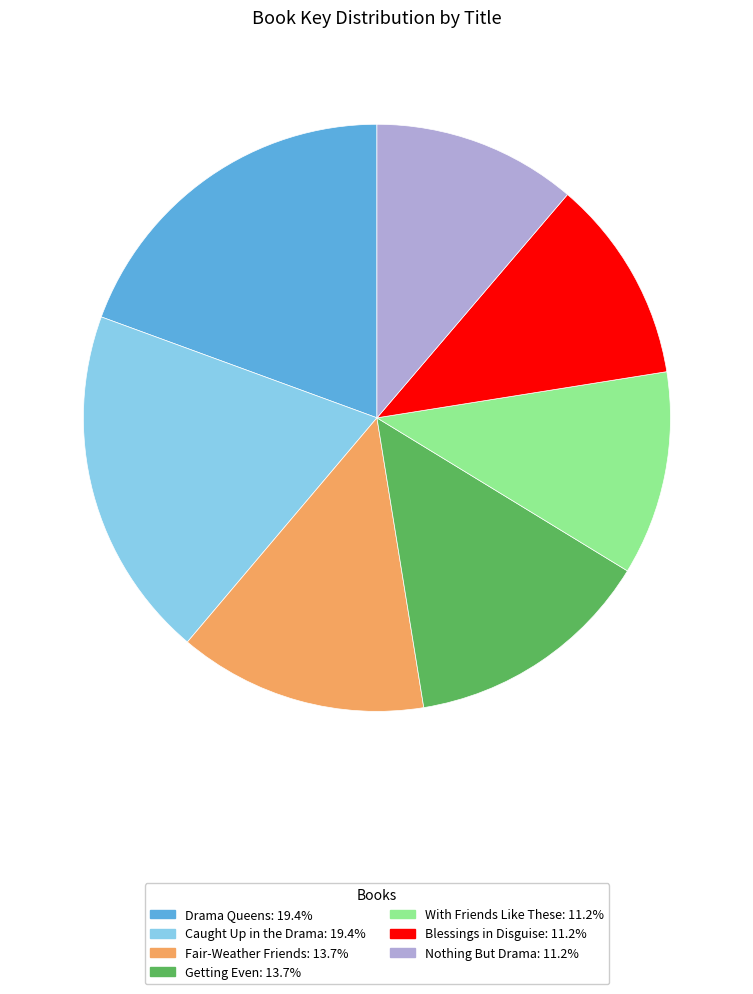

Do Fair-Weather Friends: 13.7% and Caught Up in the Drama: 19.4% together represent more than half of the pie?

No